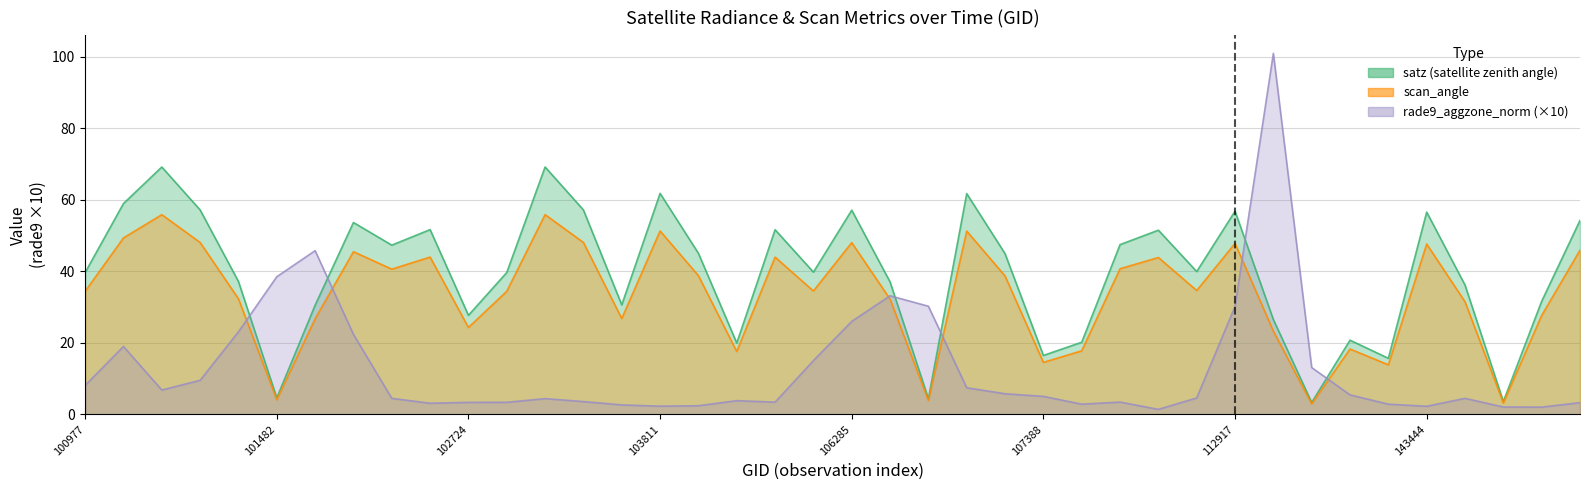

What is the minimum value for rade9_aggzone_norm?

1.4